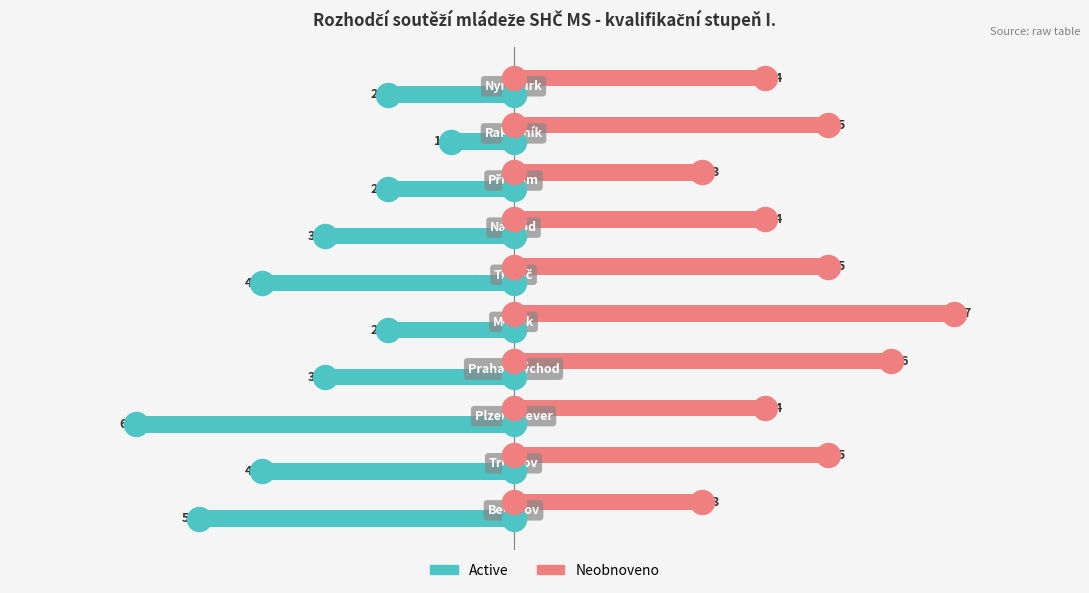

Which series has the largest Y range (max minus min)?

Active